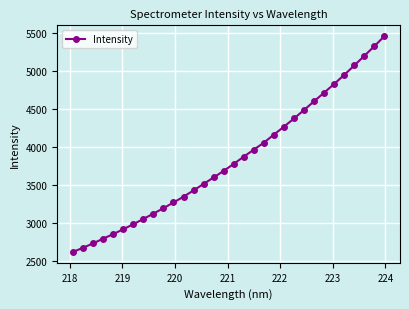

What is the value of the 19th point from the left?

3965.2